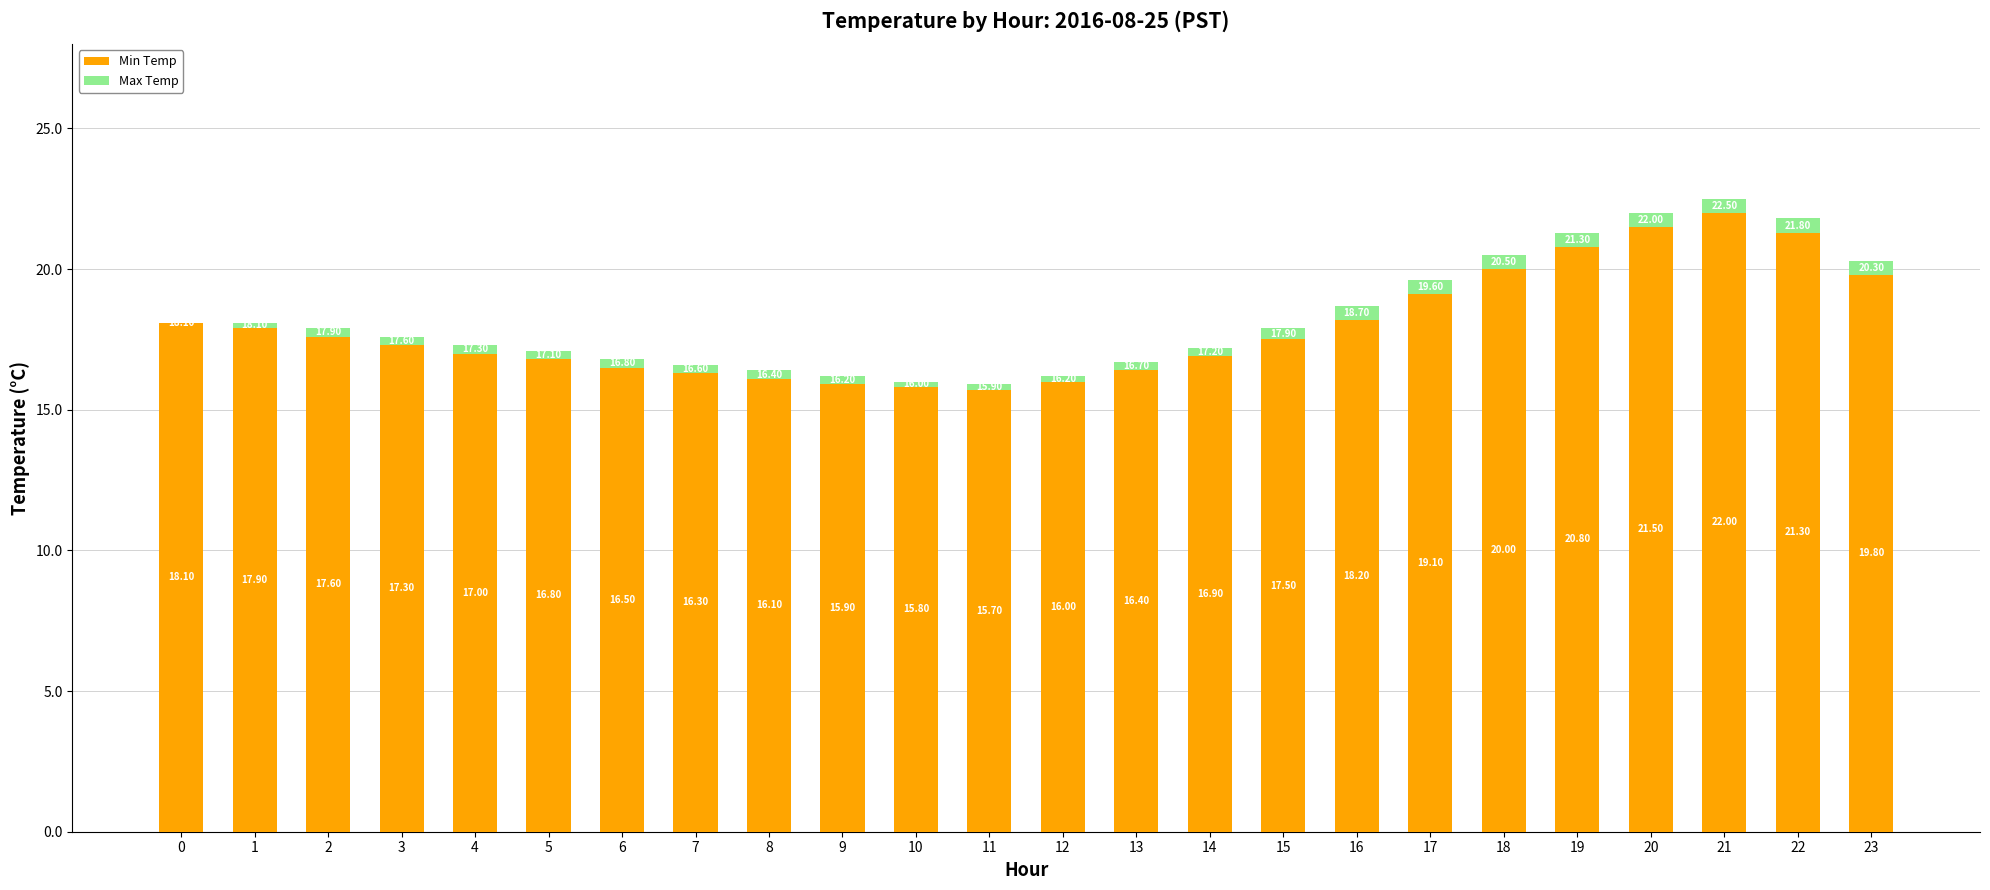

How many series are shown in this chart?

2